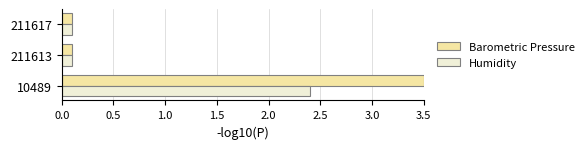

What is the sum of all Humidity values?

2.6